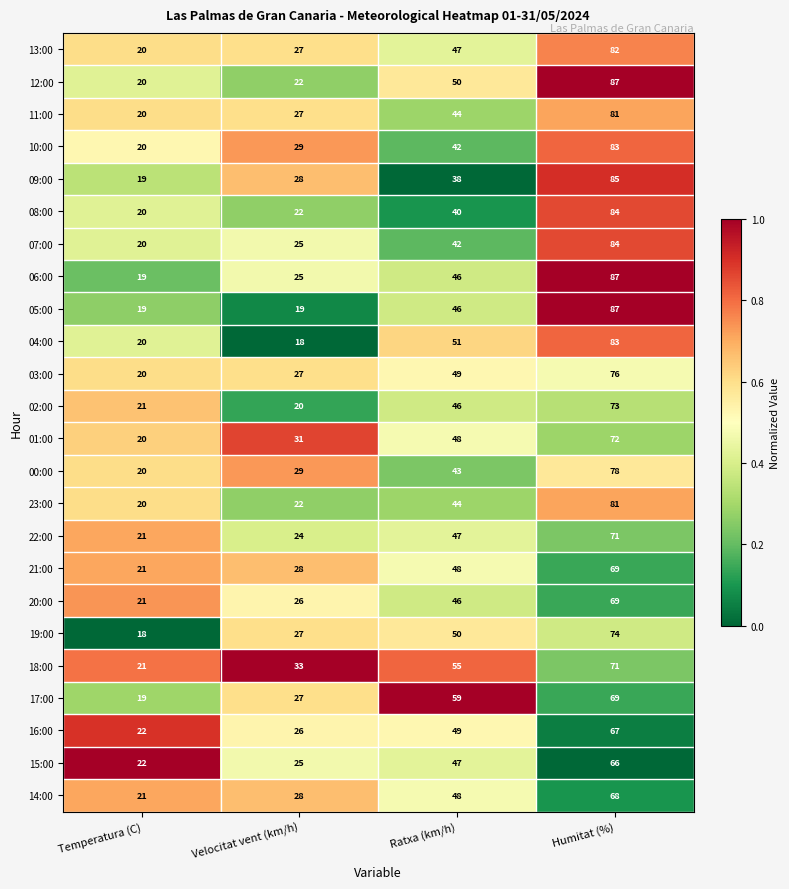

Which label corresponds to the largest value in the chart?

Humitat (%)